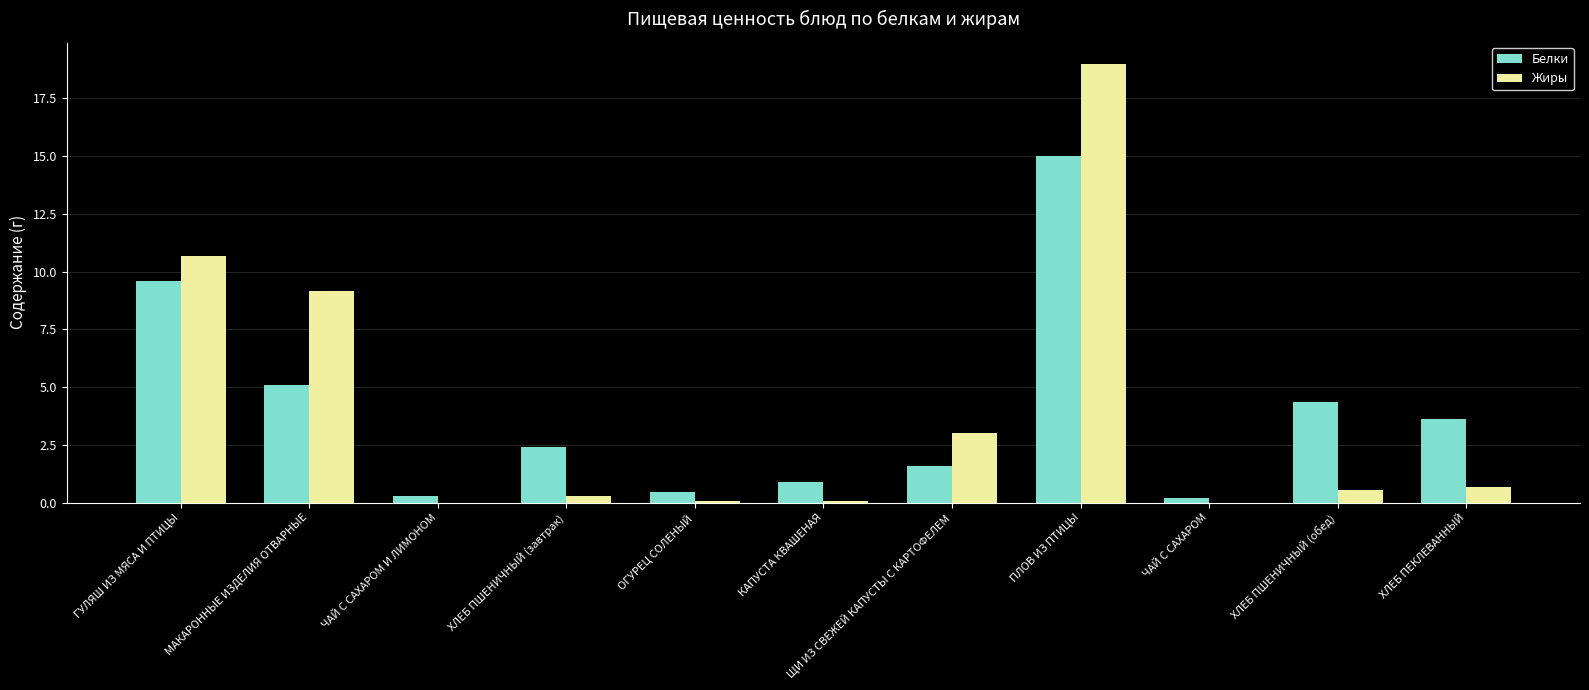

What is the approximate value of Белки at ЩИ ИЗ СВЕЖЕЙ КАПУСТЫ С КАРТОФЕЛЕМ?

1.6